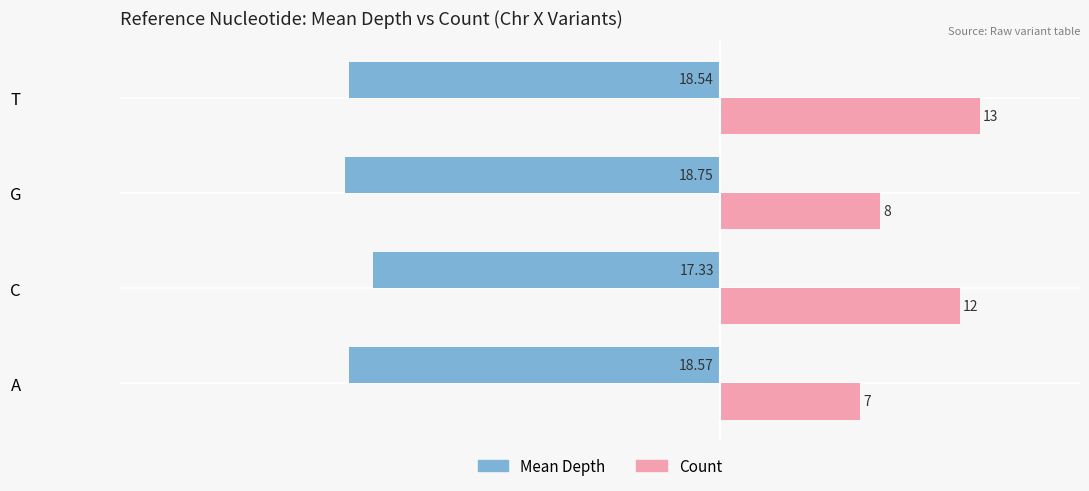

Which category has the lowest value across all series?

G